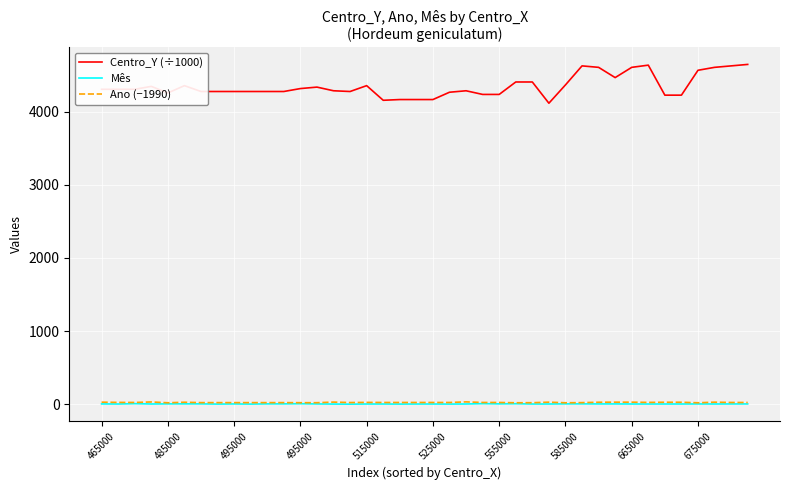

True or false: Mês and Ano (−1990) intersect in this chart.

False